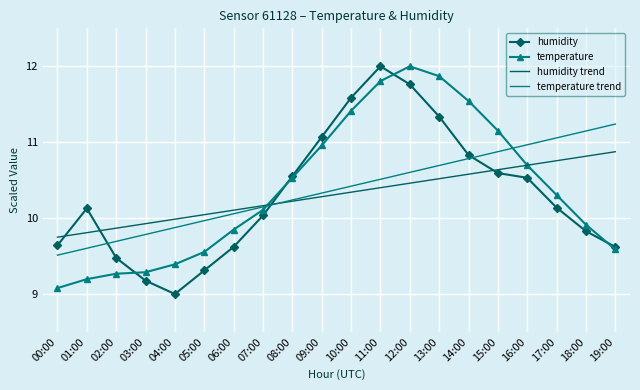

Is it true that humidity trend equals 18.5 at 15:00?

False